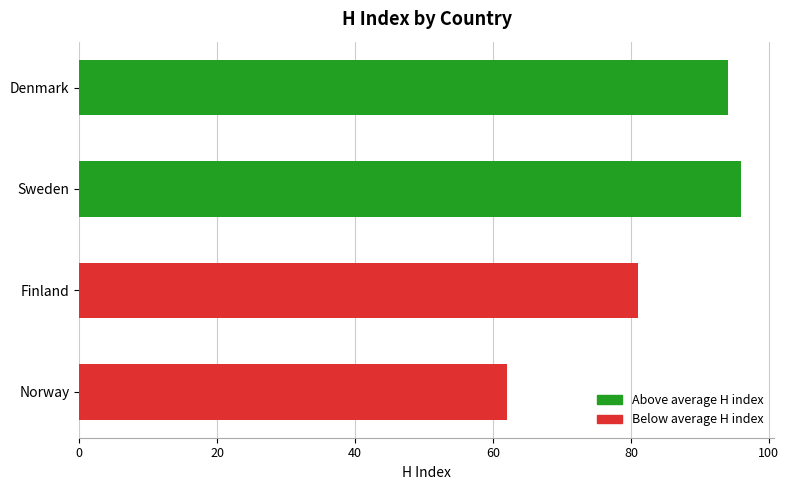

How many distinct data groups are displayed?

1